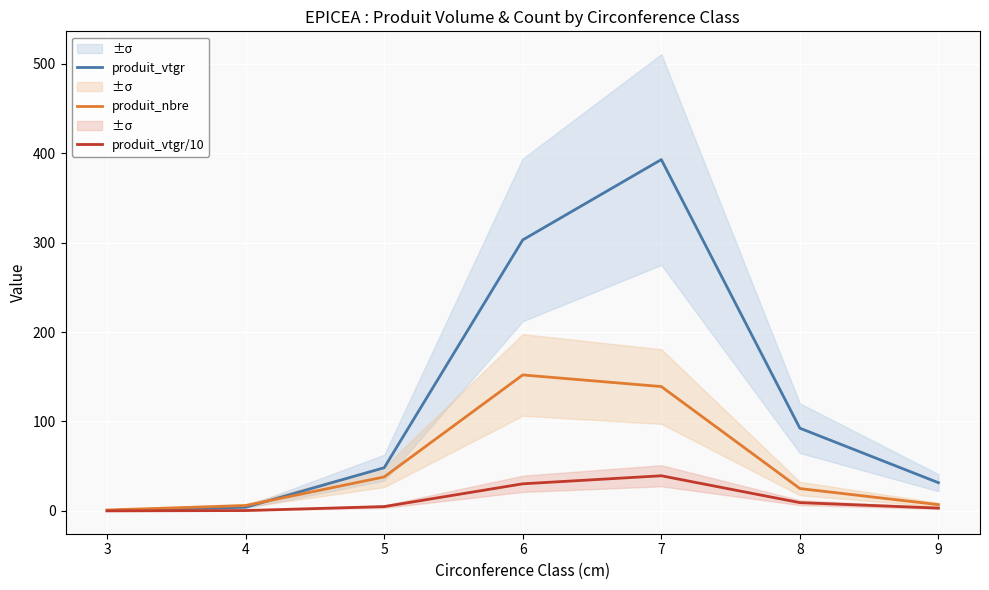

Where is the first local maximum for produit_nbre?

6